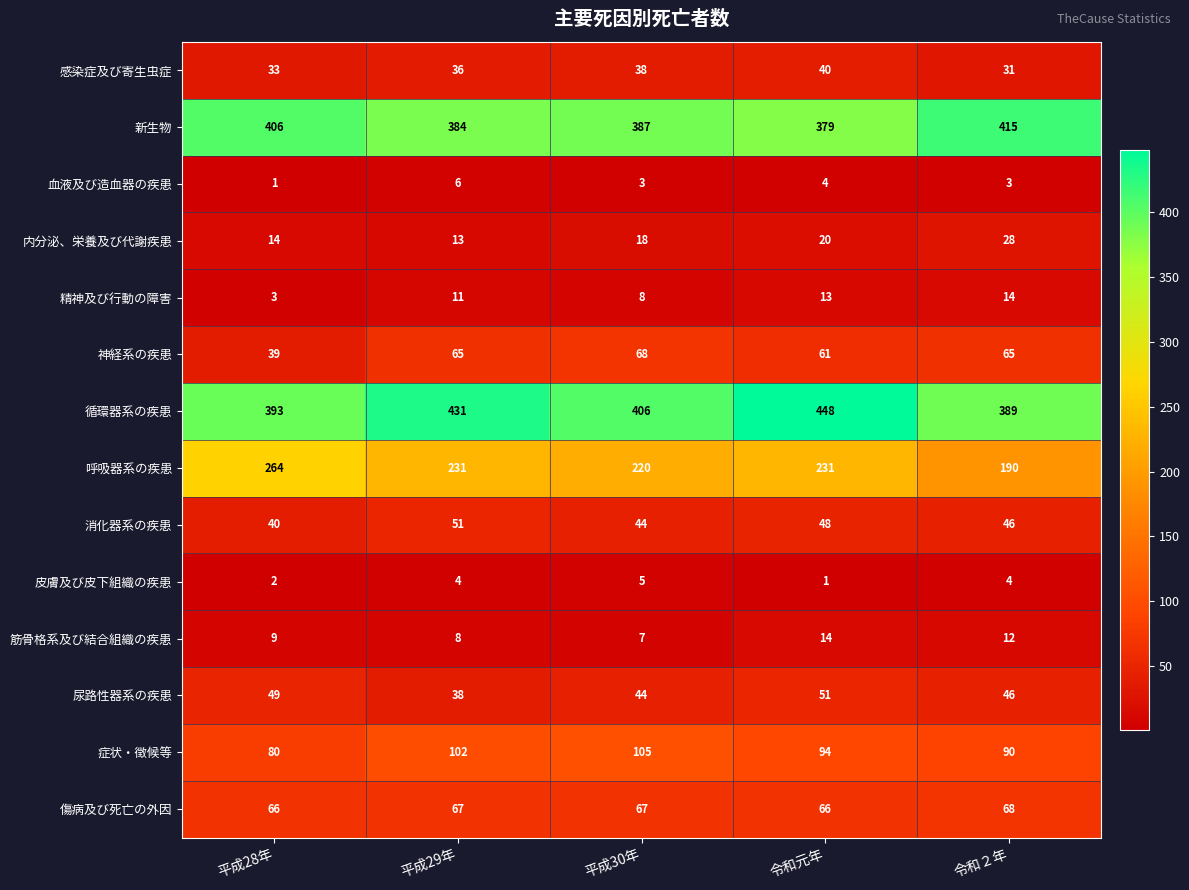

What is the average value of the 精神及び行動の障害 series?

10